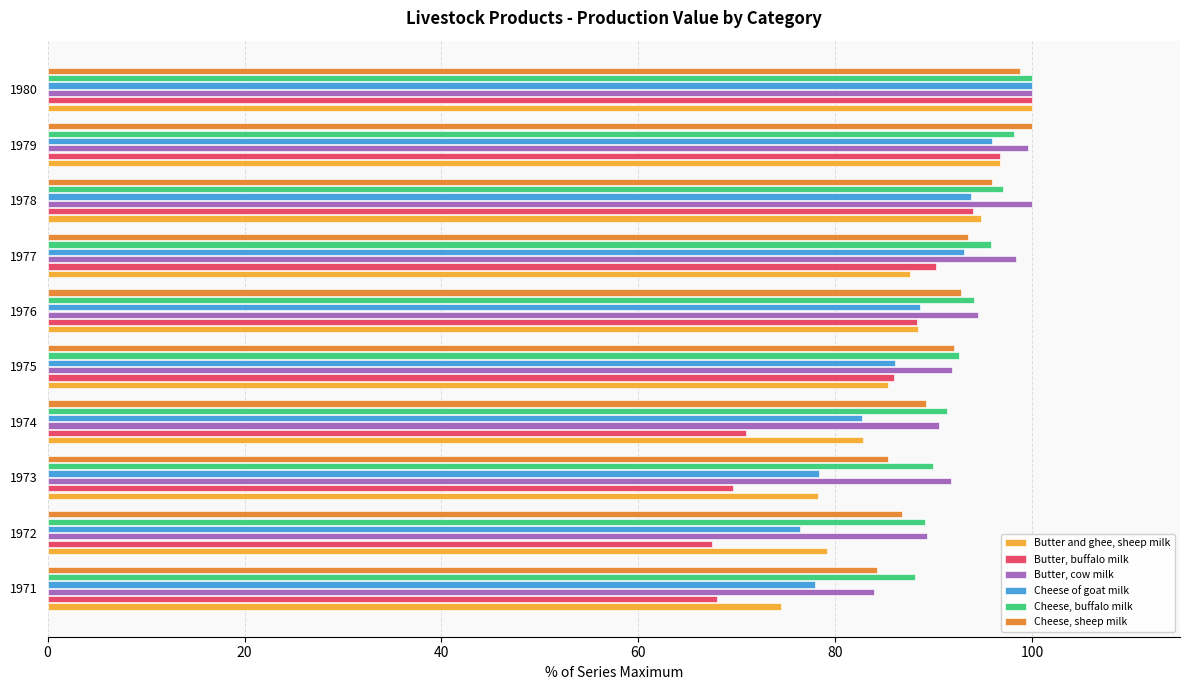

True or false: Cheese of goat milk has a value of 77.9 at 1971.

True